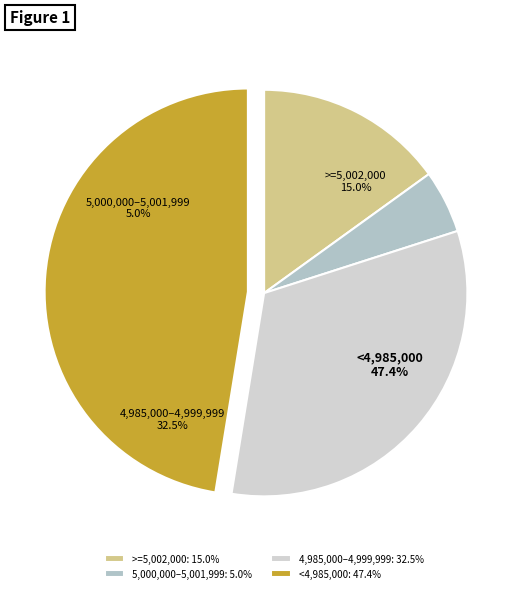

Is it true that 28/20131 is 17% of the pie?

False